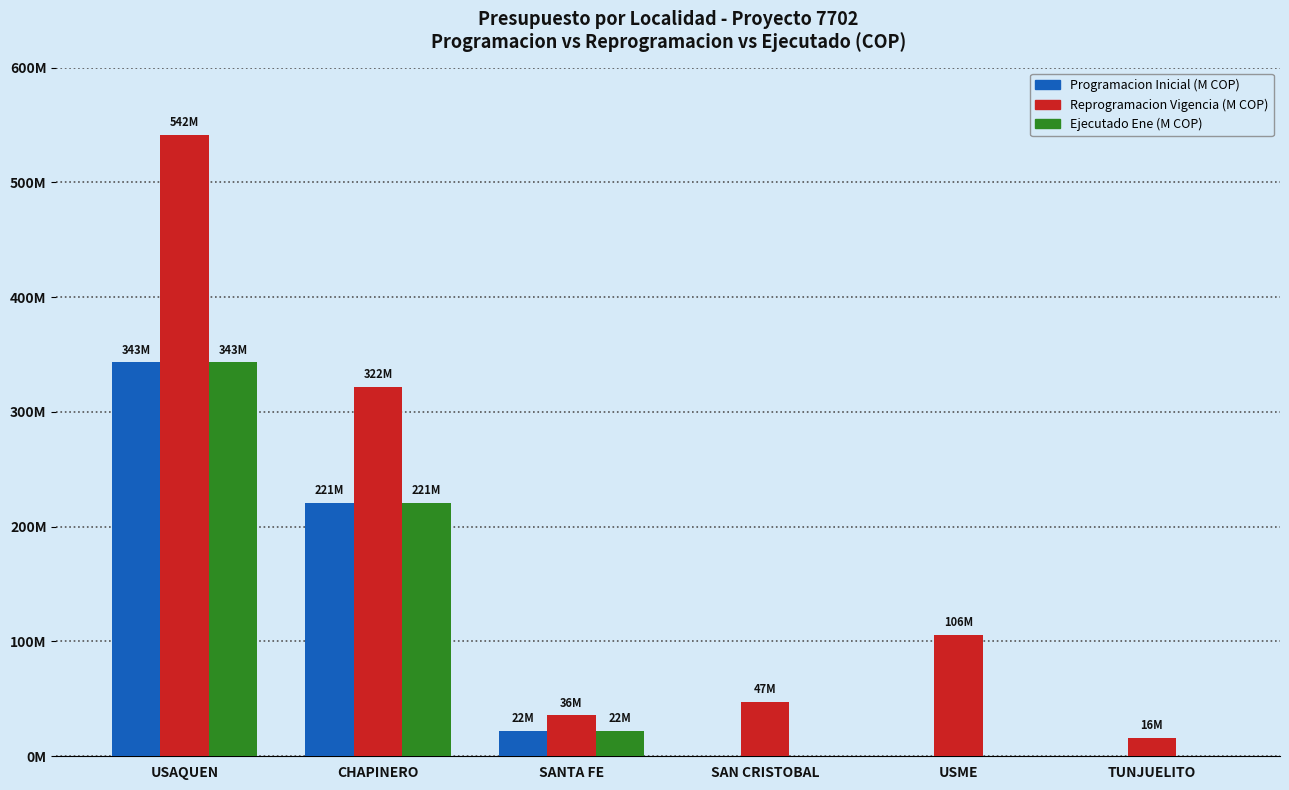

Reading left to right, what are all the values shown in this chart?

Programacion Inicial (M COP): USAQUEN=343254739.3	CHAPINERO=220537584.2	SANTA FE=22000297.8	SAN CRISTOBAL=0.0	USME=0.0	TUNJUELITO=0.0
Reprogramacion Vigencia (M COP): USAQUEN=541548595.6	CHAPINERO=321997754.9	SANTA FE=35681397.9	SAN CRISTOBAL=47166803.6	USME=105986771.4	TUNJUELITO=16147718.1
Ejecutado Ene (M COP): USAQUEN=343254739.3	CHAPINERO=220537584.2	SANTA FE=22000297.8	SAN CRISTOBAL=0.0	USME=0.0	TUNJUELITO=0.0